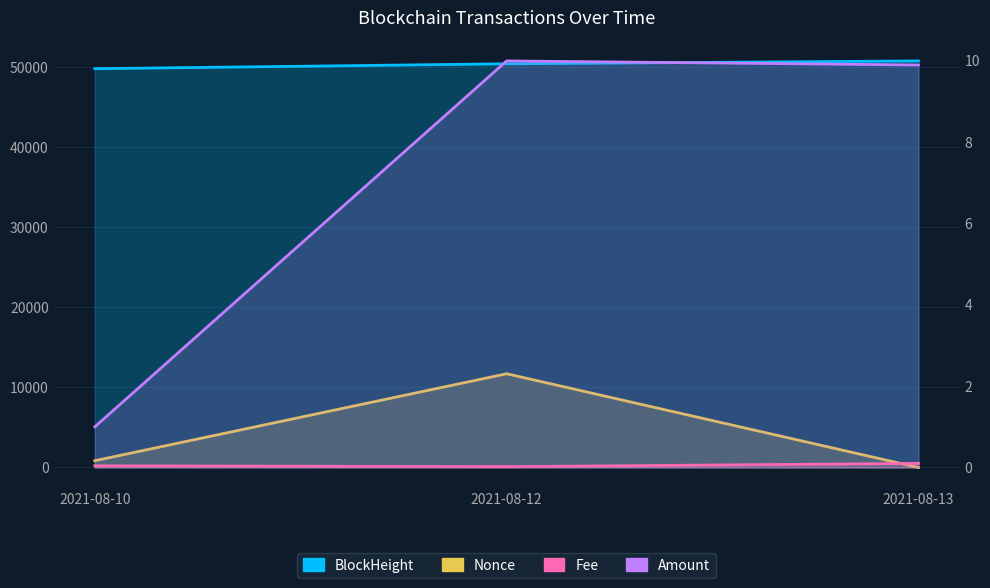

Which series changed the most between 2021-08-10 and 2021-08-12?

Nonce